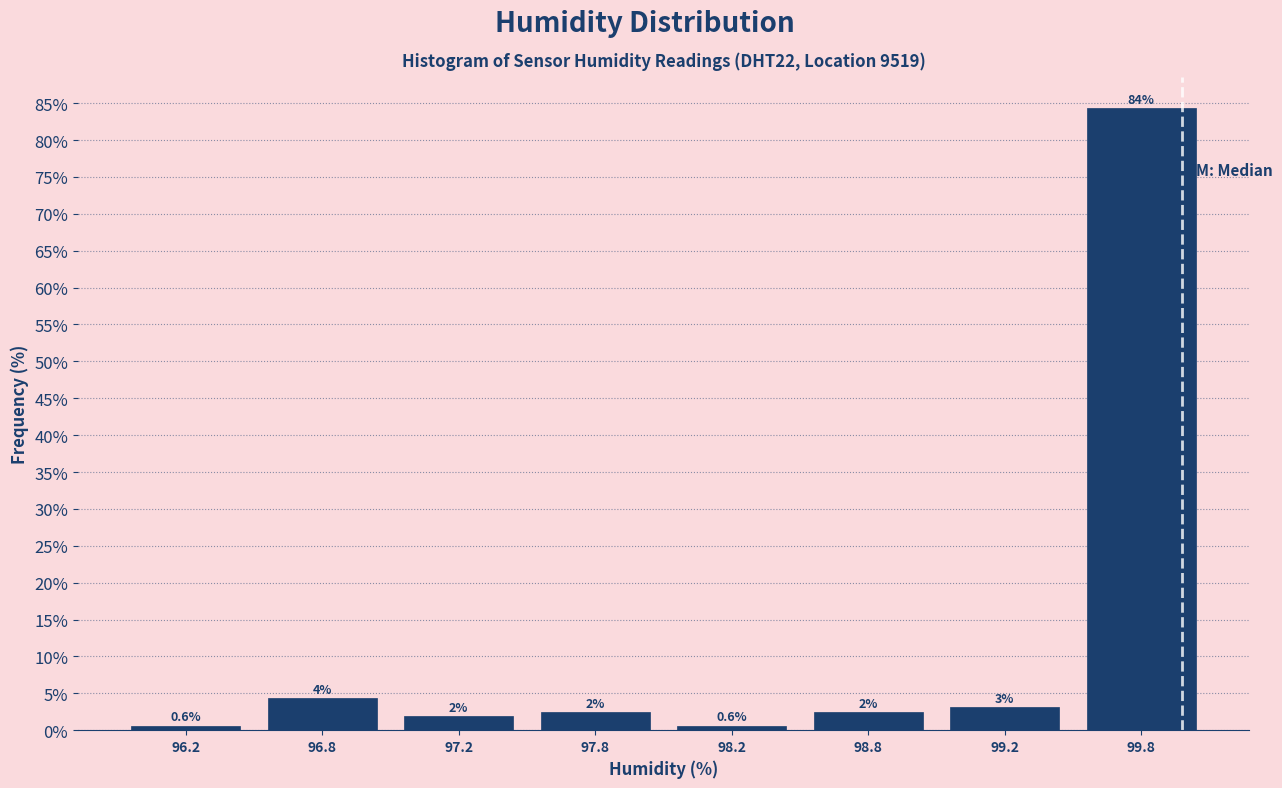

Are the bars horizontal?

No